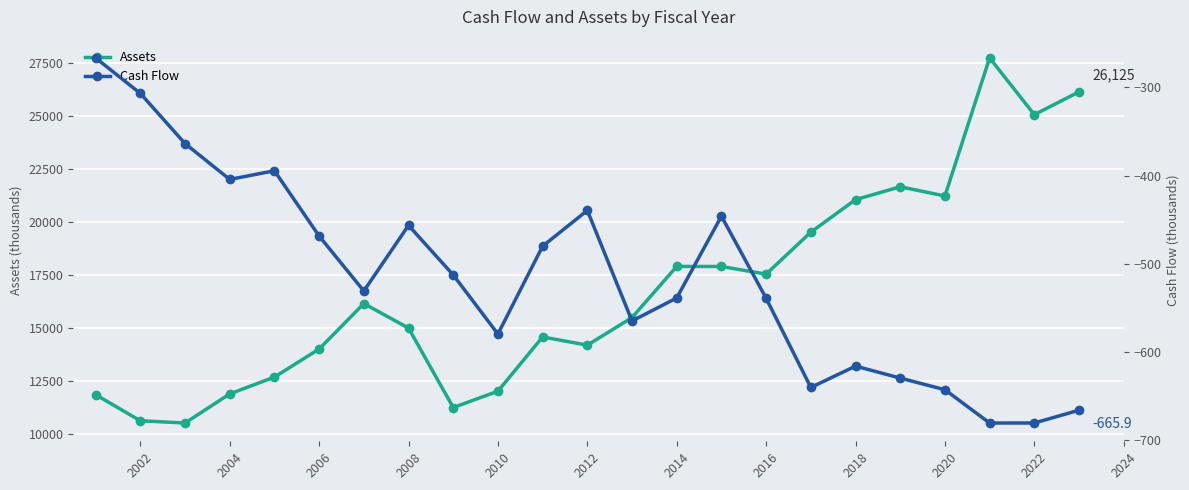

True or false: Assets has more than 0 interior local peaks.

True